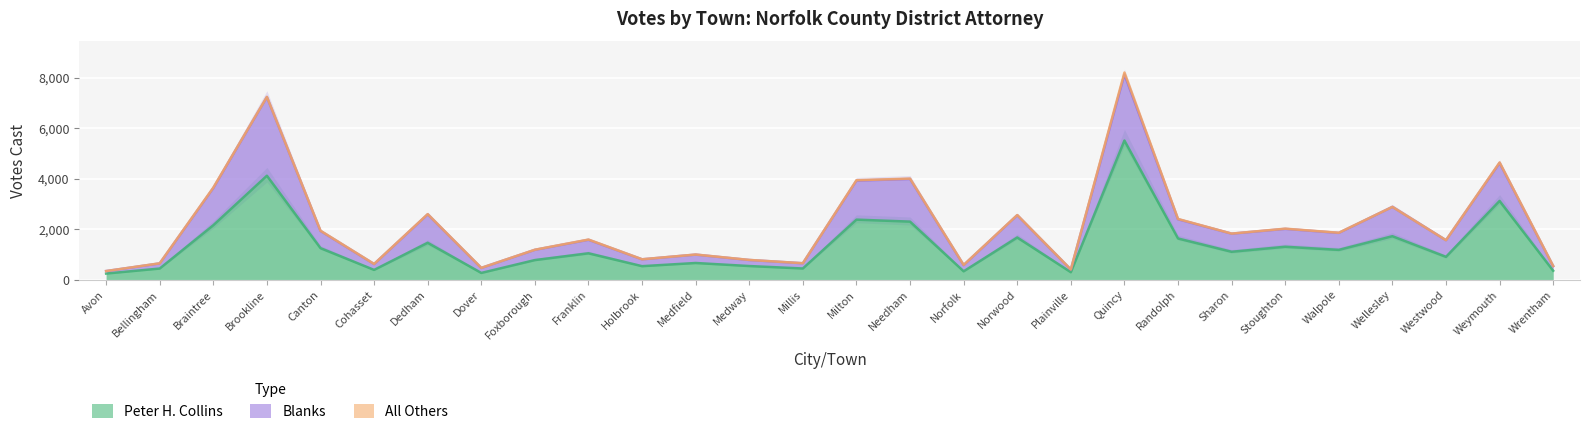

True or false: Peter H. Collins and Blanks cross at least once.

False